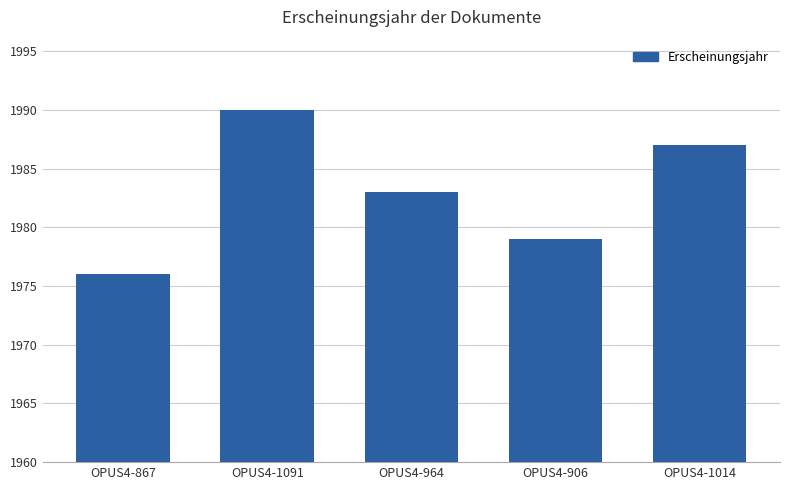

What is the greatest value displayed?

1990